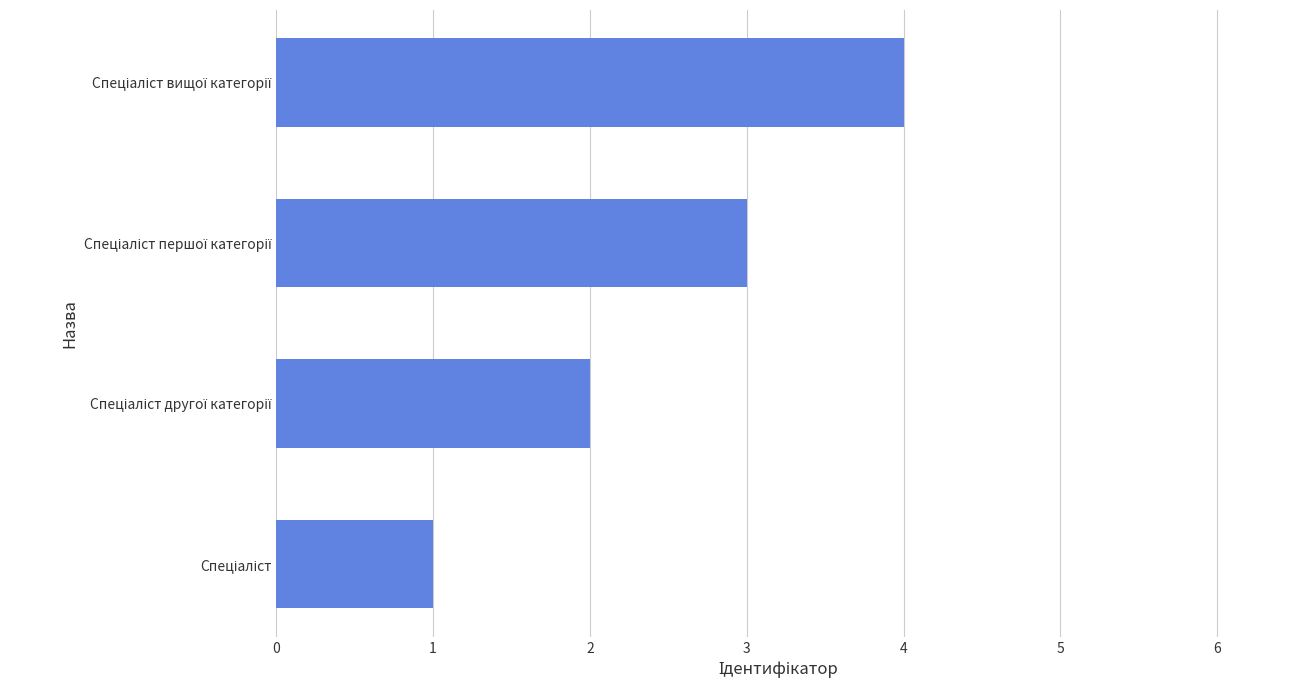

What is the maximum value shown in the chart?

4